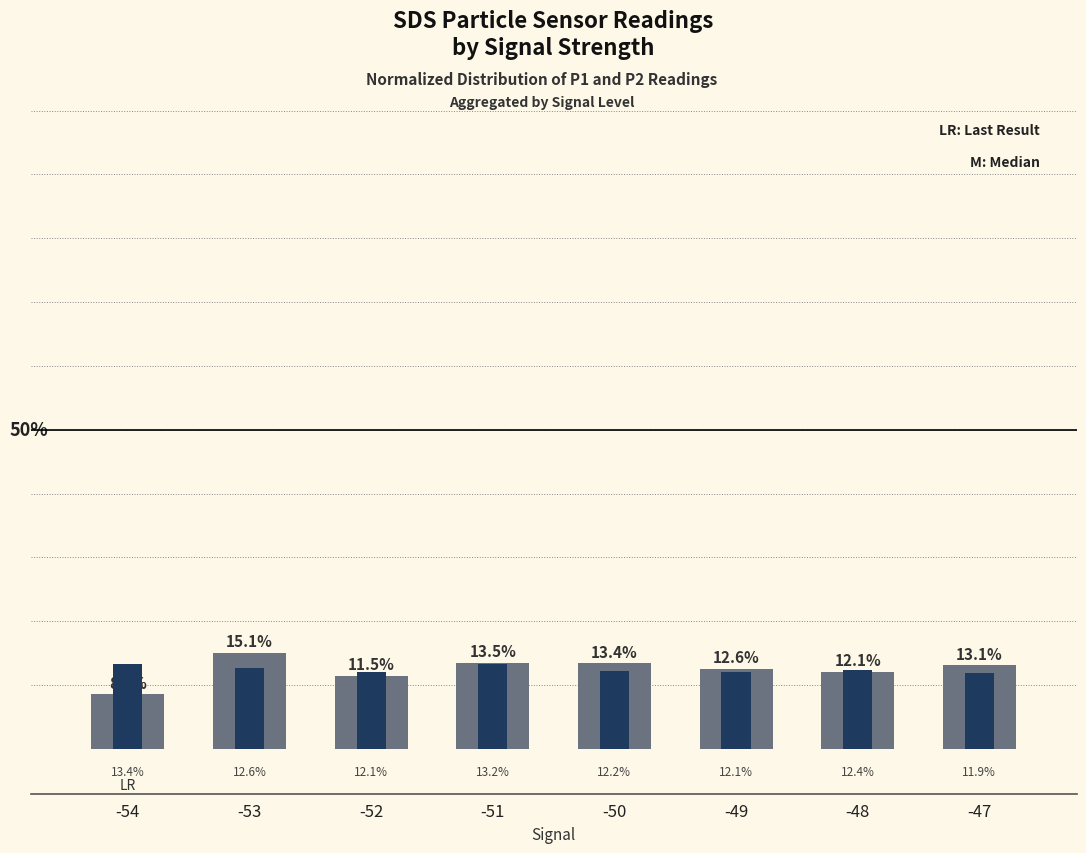

What is the difference between the highest and lowest values at -53?

2.5